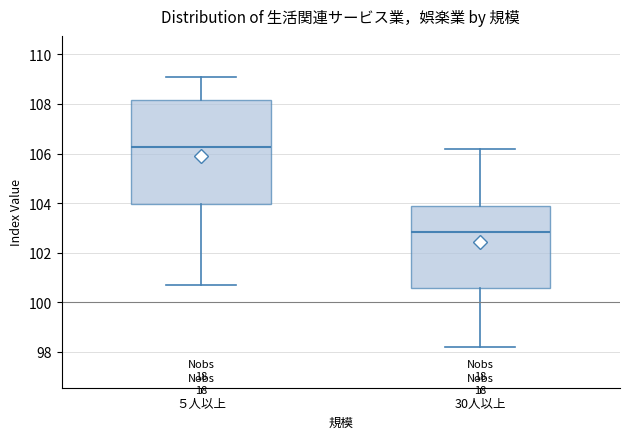

Reading left to right, read every box against the y-axis: the position of its median line, the range the box covers, and the ends of its whiskers. The values are not printed on the chart, so give them approximately, as read against the axis.

５人以上: median 106.2, box 104.0 to 108.2, whiskers 100.8 to 109.2
30人以上: median 102.8, box 100.6 to 103.8, whiskers 98.2 to 106.2